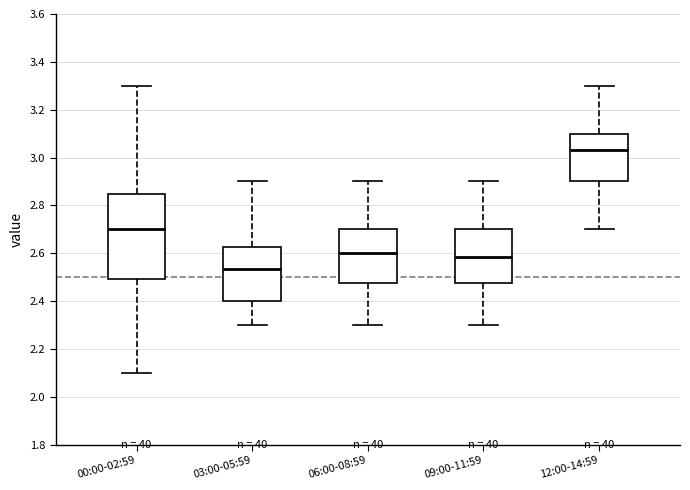

Reading left to right, transcribe this box plot: for each box, give where its median line is, the range the box spans, and where its two whiskers end, as read against the y-axis. The values are not printed on the chart, so give them approximately, as read against the axis.

00:00-02:59: median 2.70, box 2.50 to 2.84, whiskers 2.10 to 3.30
03:00-05:59: median 2.54, box 2.40 to 2.62, whiskers 2.30 to 2.90
06:00-08:59: median 2.60, box 2.48 to 2.70, whiskers 2.30 to 2.90
09:00-11:59: median 2.58, box 2.48 to 2.70, whiskers 2.30 to 2.90
12:00-14:59: median 3.04, box 2.90 to 3.10, whiskers 2.70 to 3.30